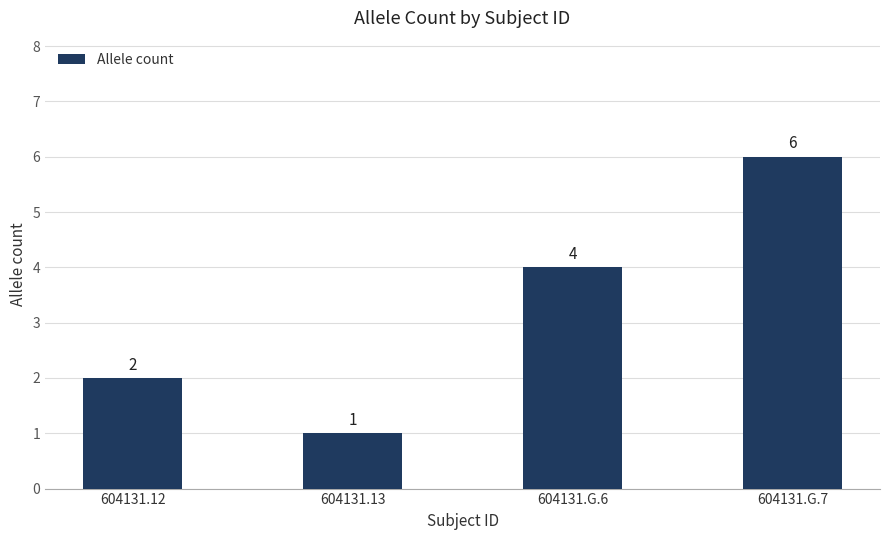

The value at 604131.12 is 1. True or false?

False